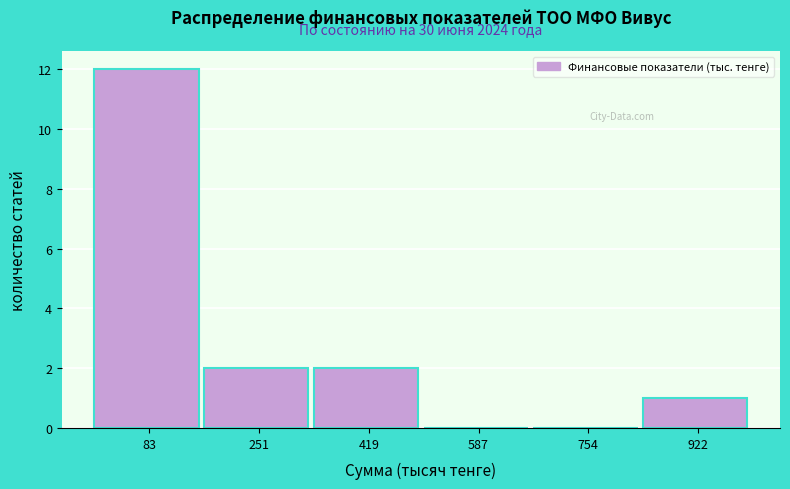

Reading right to left, what are all the values shown in this chart?

922=1	754=0	587=0	419=2	251=2	83=12